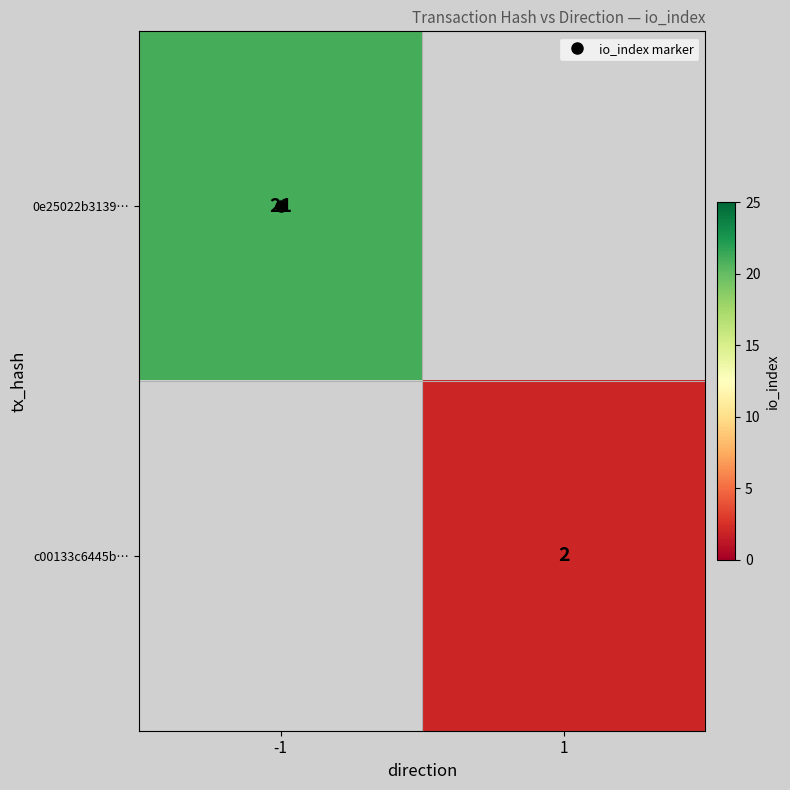

At how many categories does at least one series exceed 6?

1